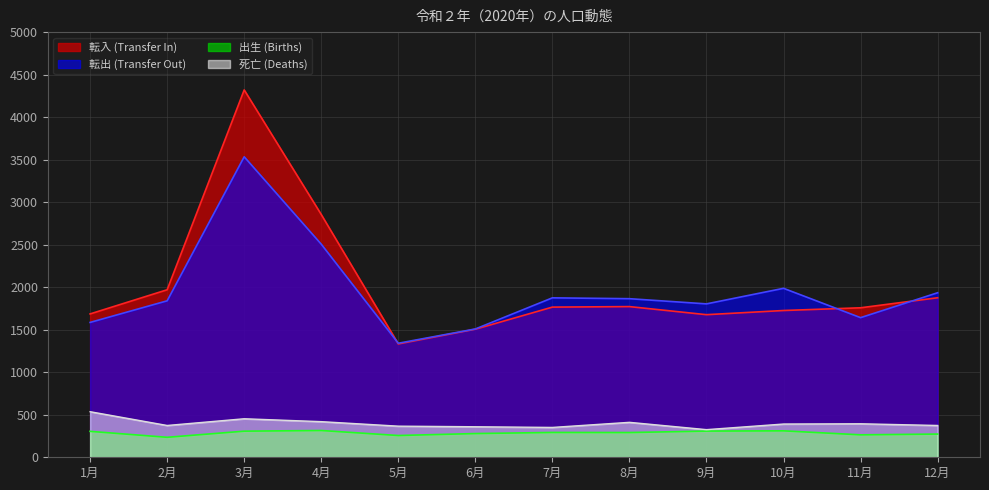

Is it true that 死亡 (Deaths) equals 419 at 4月?

True